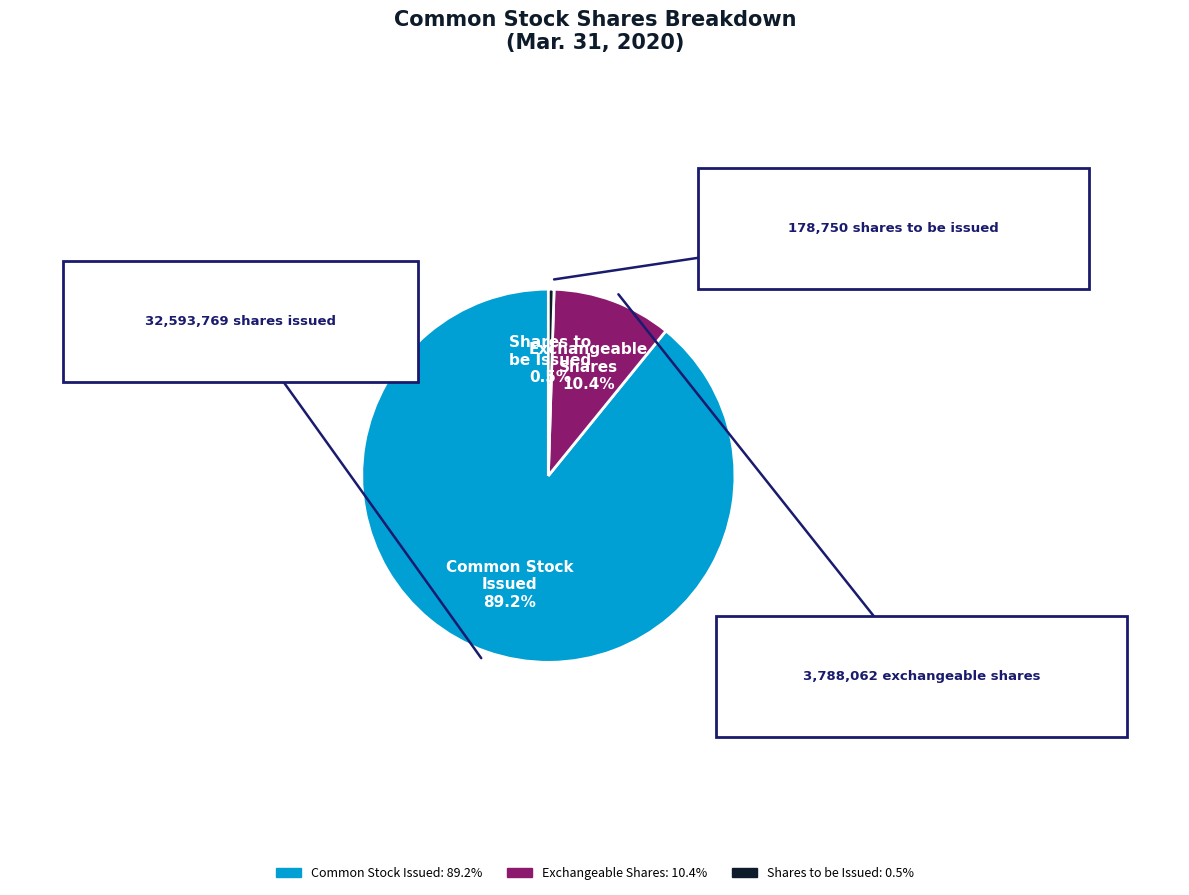

What portion of the pie excludes Common stock, shares to be issued?

99.5%